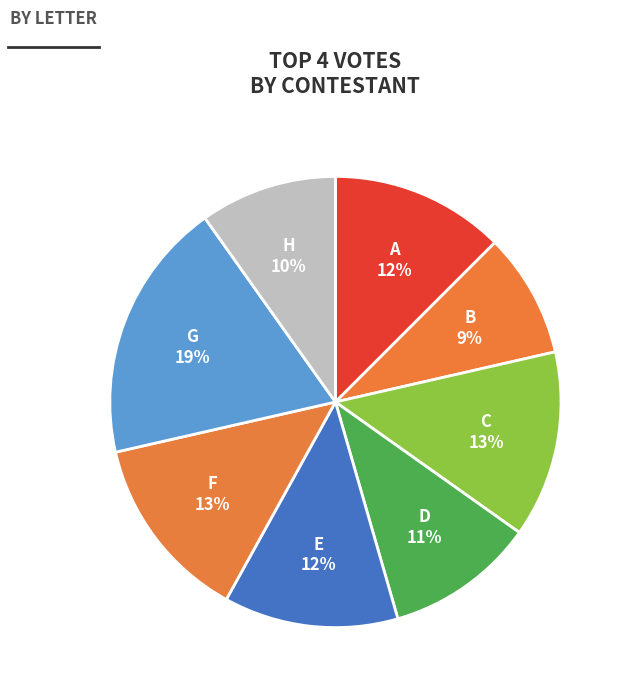

Count the number of slices in the pie.

8